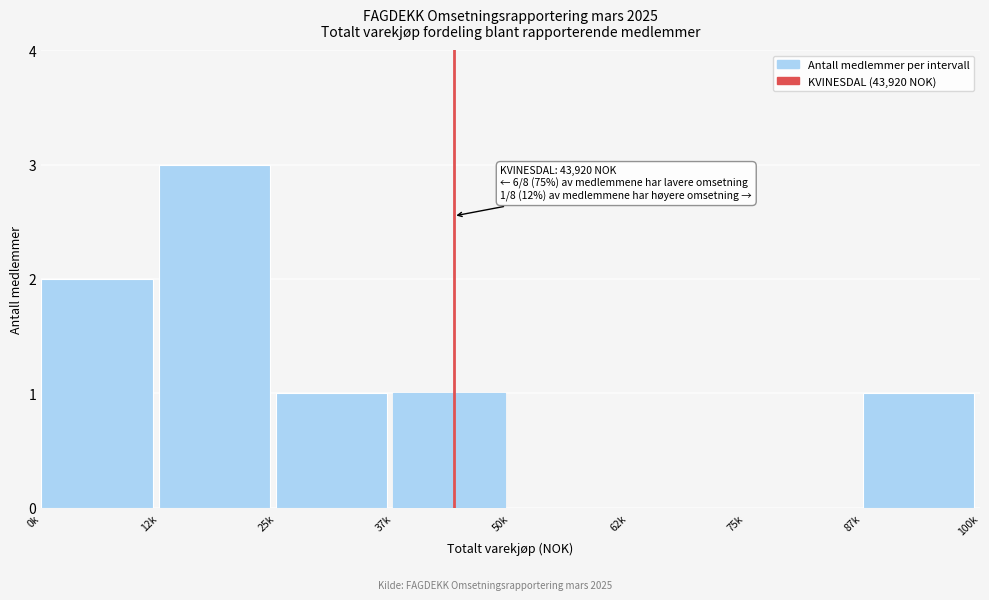

Reading left to right, transcribe all the data shown in this chart.

0k=2	12k=3	25k=1	37k=1	50k=0	62k=0	75k=0	87k=1